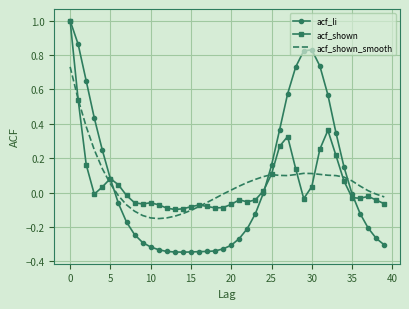

What is the maximum value for acf_shown?

1.0